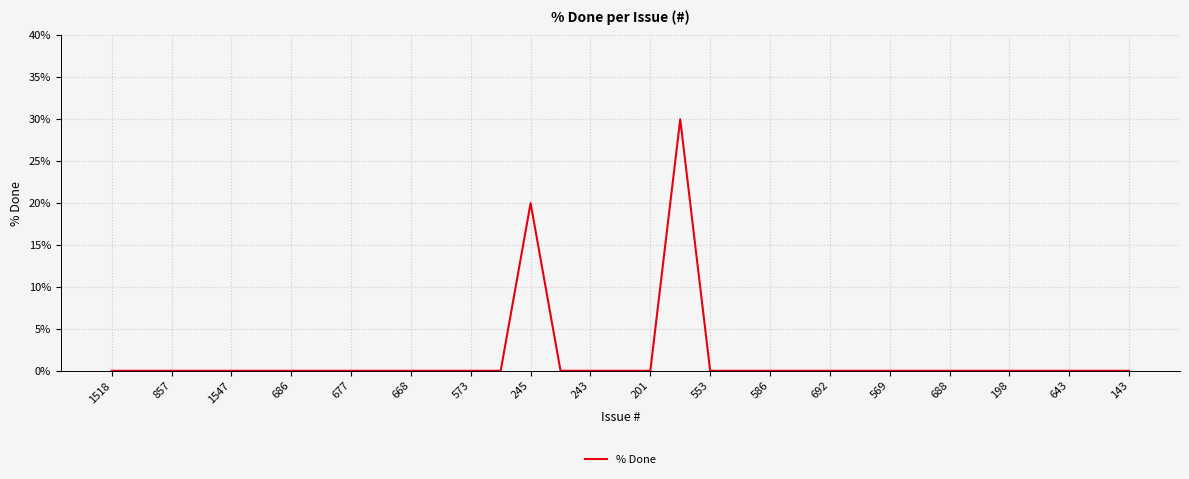

Reading left to right, list all the values displayed in this chart.

0	0	0	0	0	0	0	0	0	0	0	0	0	0	20	0	0	0	0	30	0	0	0	0	0	0	0	0	0	0	0	0	0	0	0